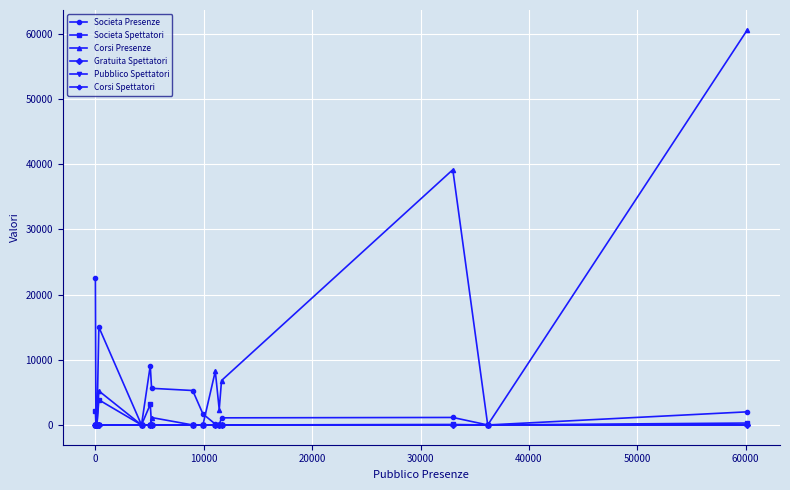

Is this an area chart (filled region under the line)?

No